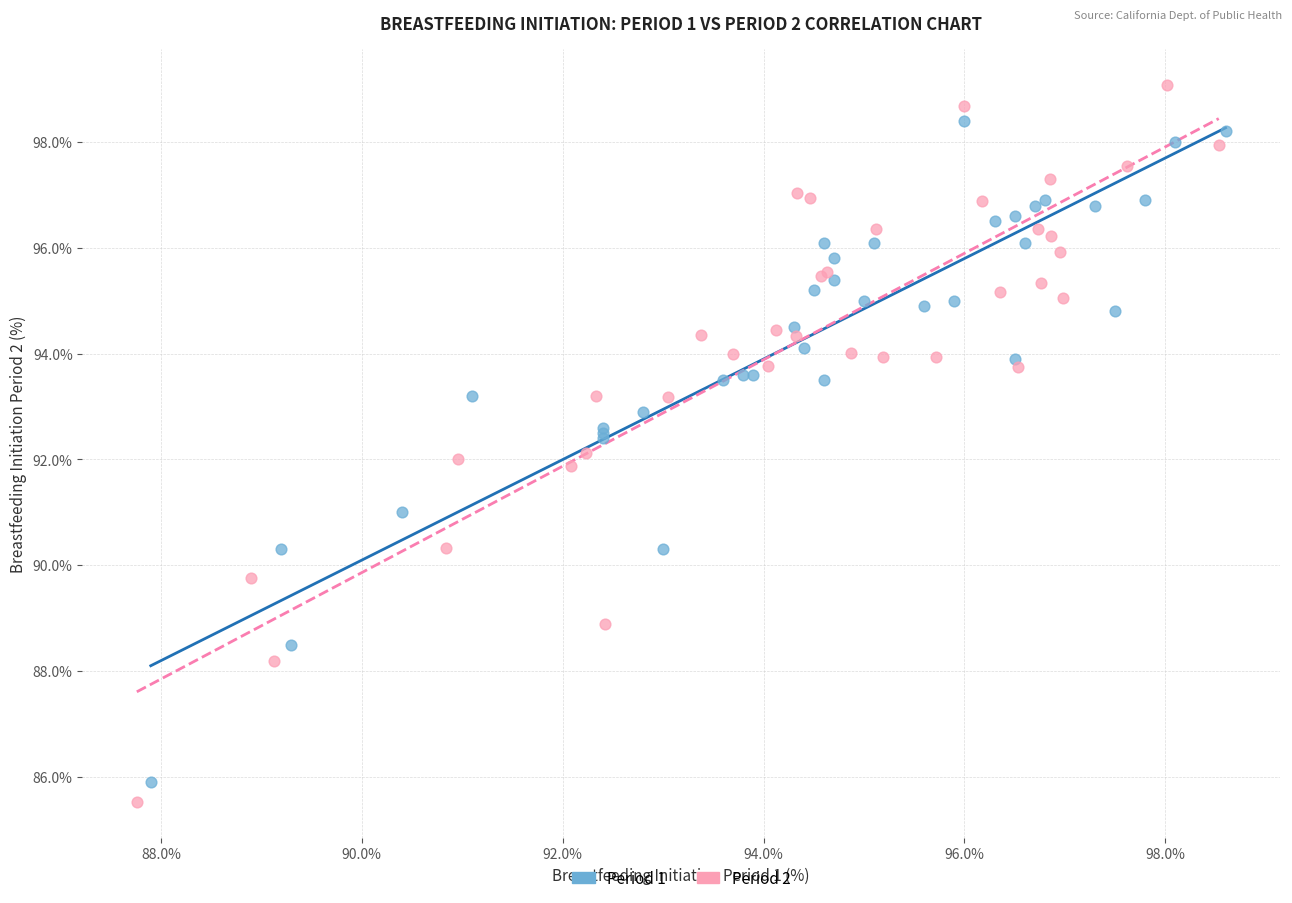

Which series contains the lowest Y value?

Period 2